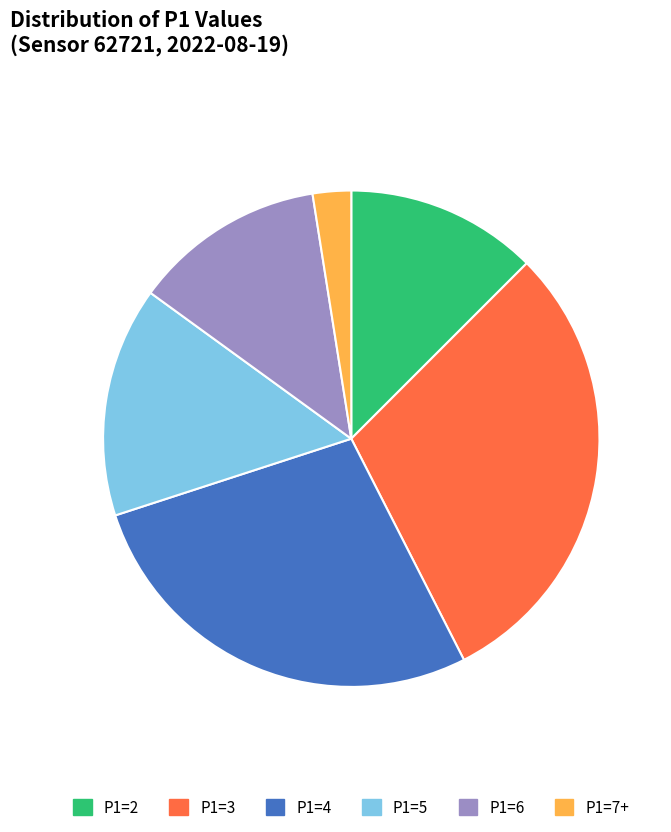

How many segments does this pie chart have?

6